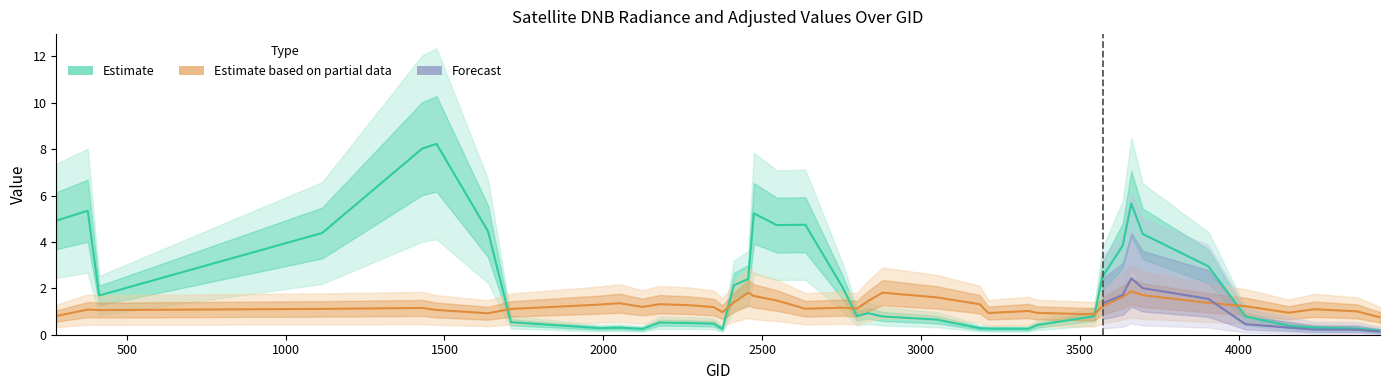

Which has a higher value, 36 or 2?

2